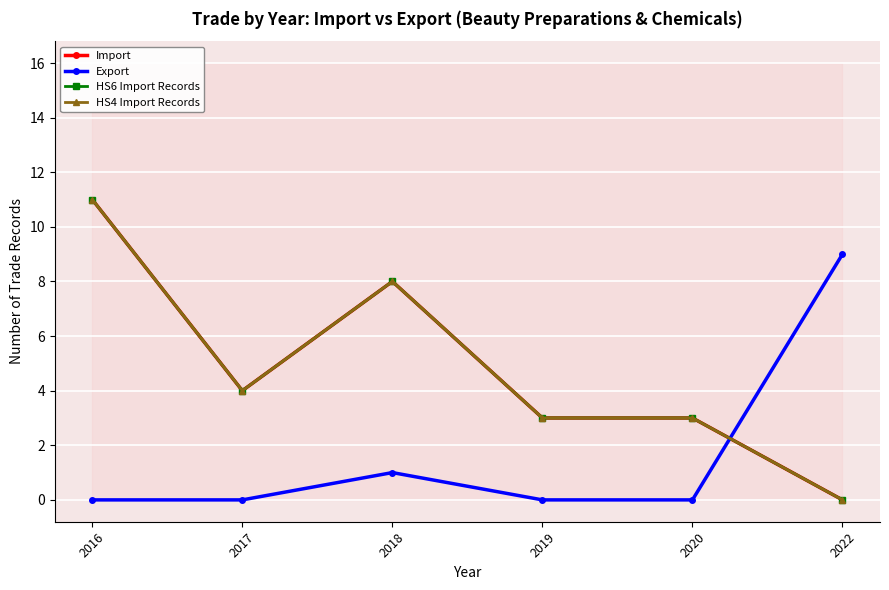

What is the sum of all Export values?

10